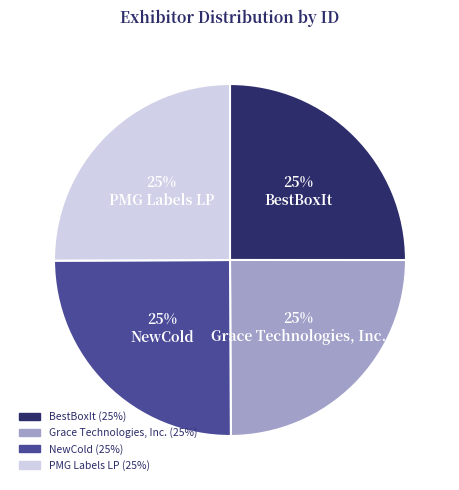

Approximately how many times larger is the value at BestBoxIt compared to NewCold?

1.0